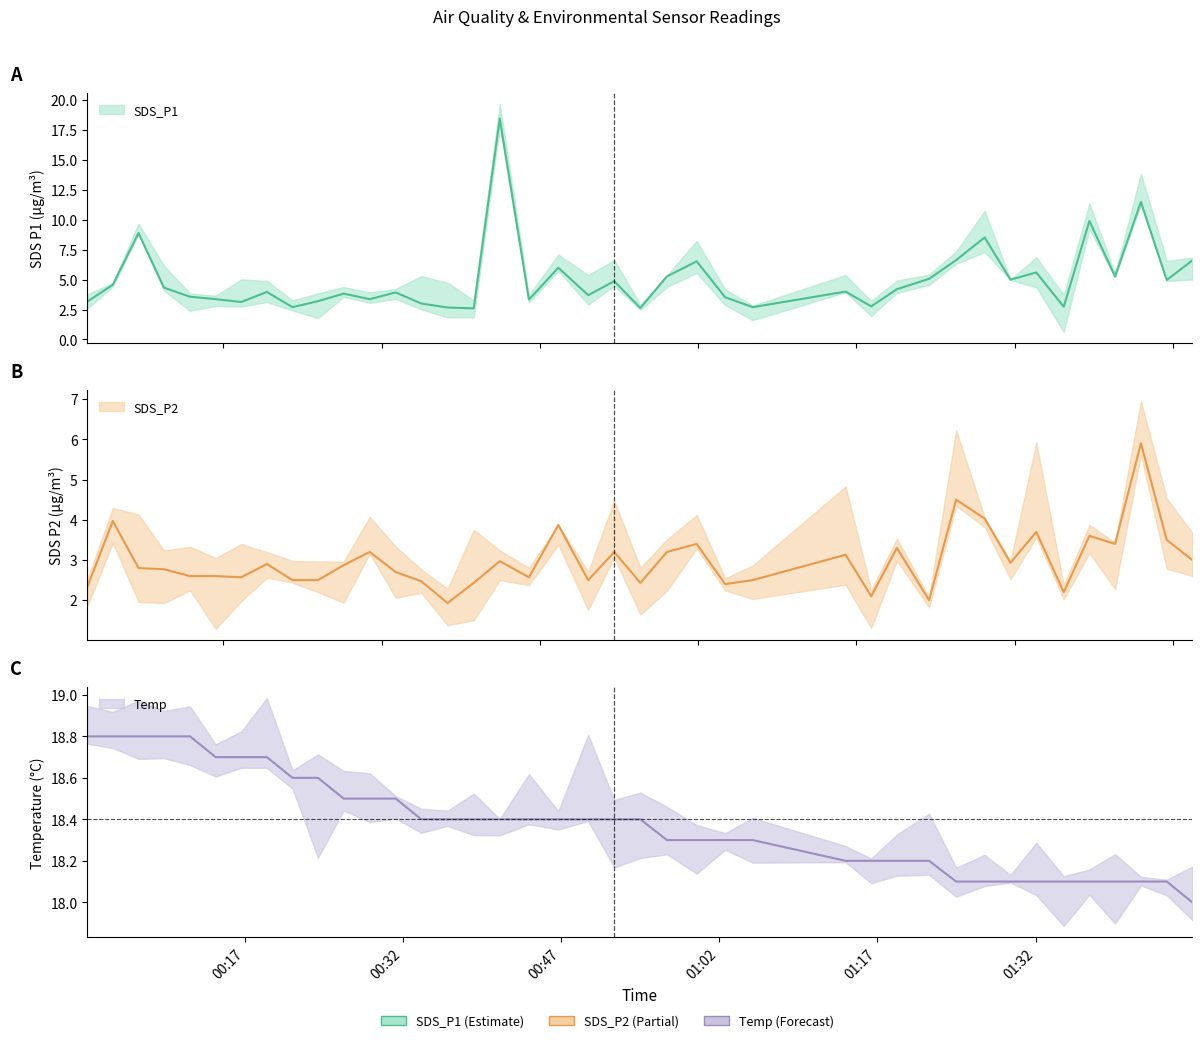

Is the value of SDS_P2 at 36 greater than the value of SDS_P1 at 39?

No